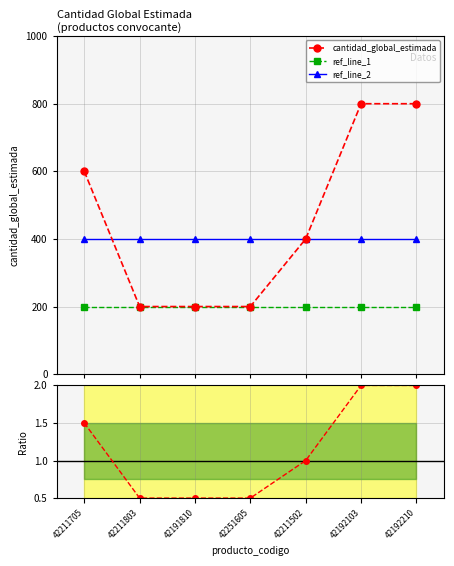

Does the chart have visible grid lines?

Yes